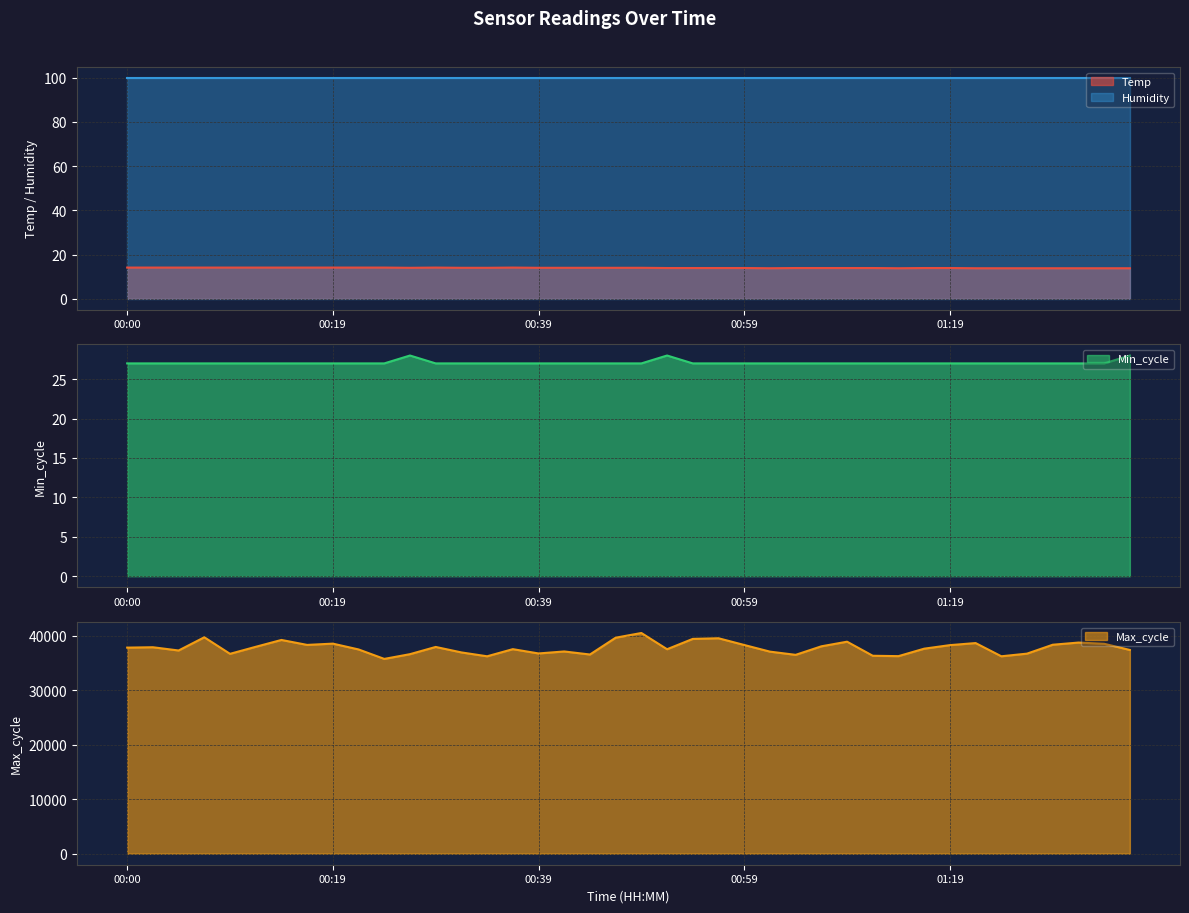

What is the average value of the Min_cycle series?

27